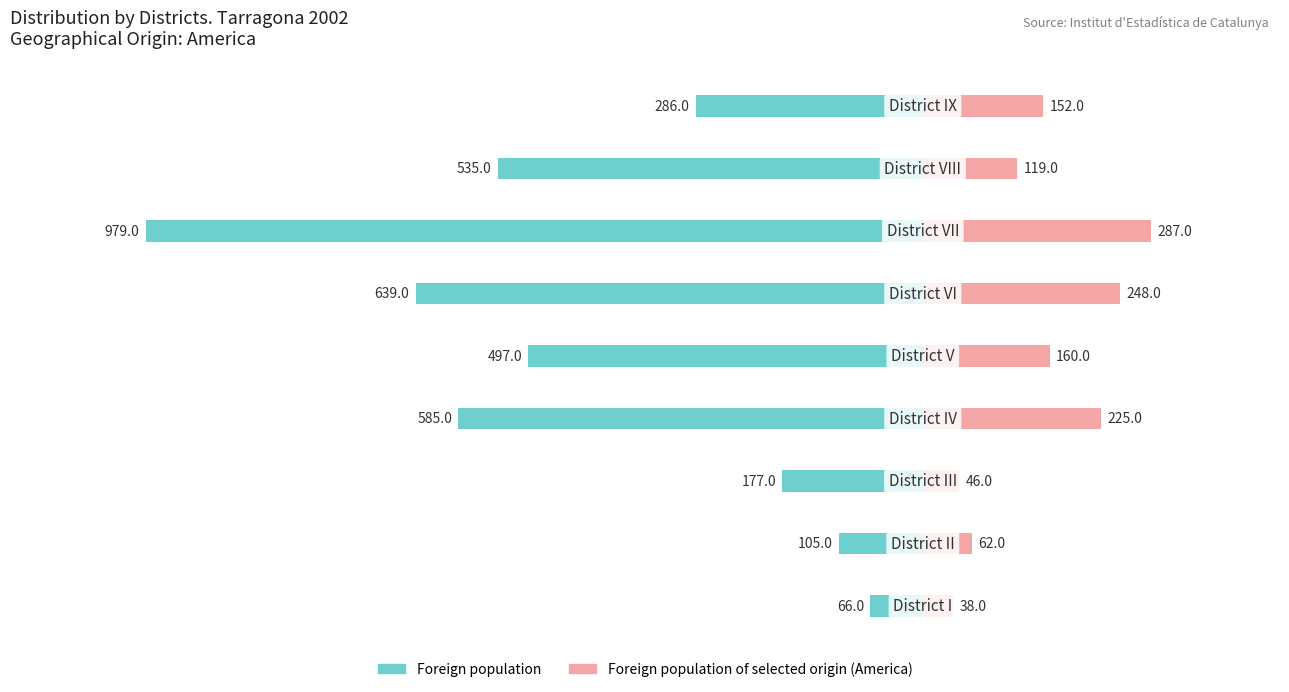

What is the difference between the maximum and minimum values in the Foreign population series?

913